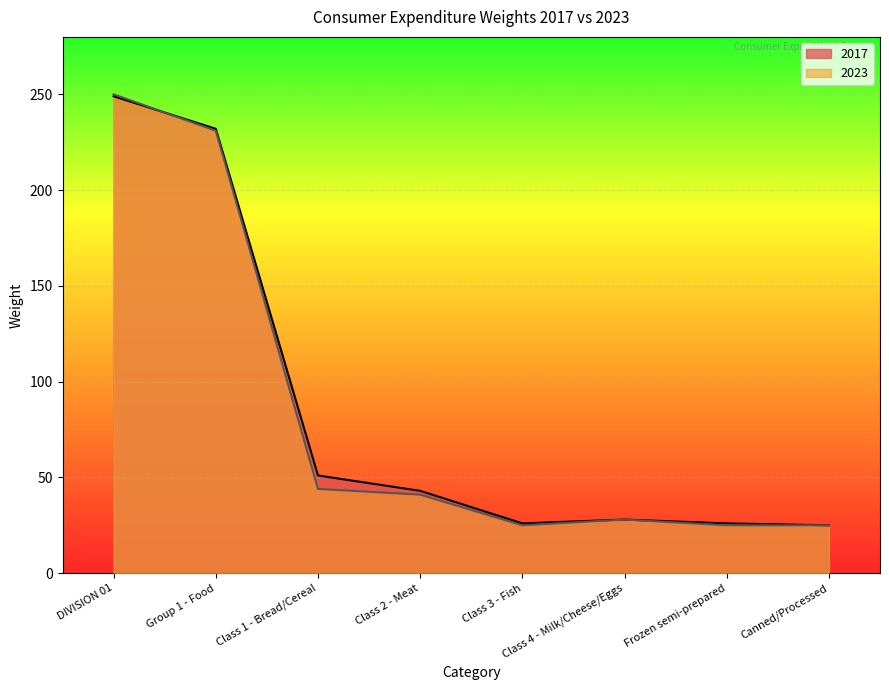

Reading left to right, transcribe all the data shown in this chart.

2017: 249	232	51	43	26	28	26	25
2023: 250	231	44	41	25	28	25	25